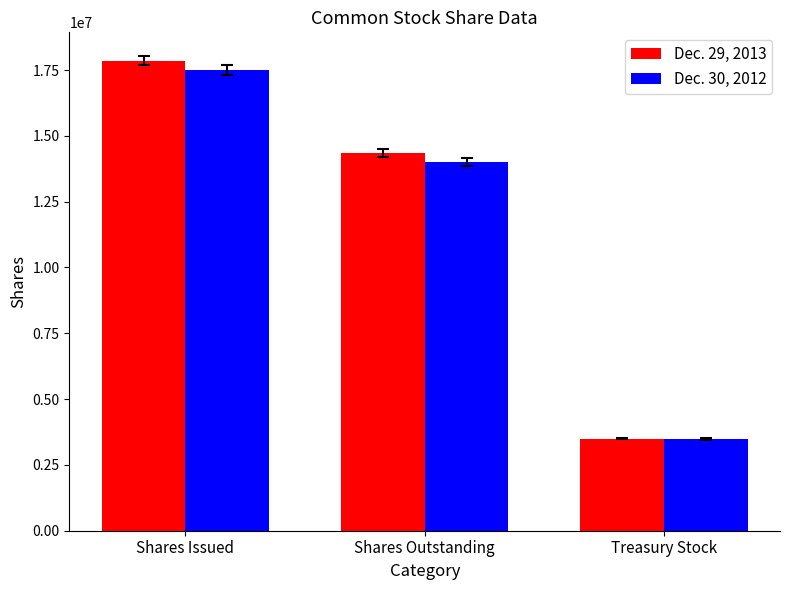

What is the difference between the Dec. 30, 2012 values at Treasury Stock and Shares Outstanding?

10499000